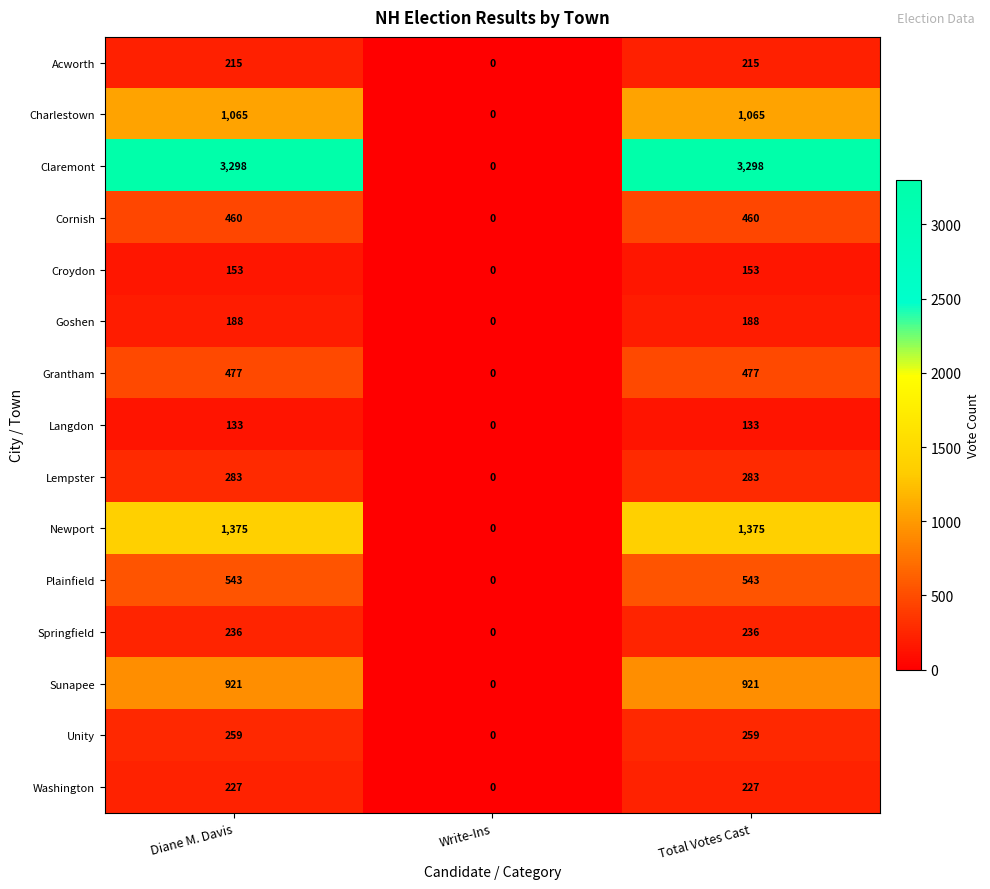

At which label is Sunapee closest to 460?

Write-Ins